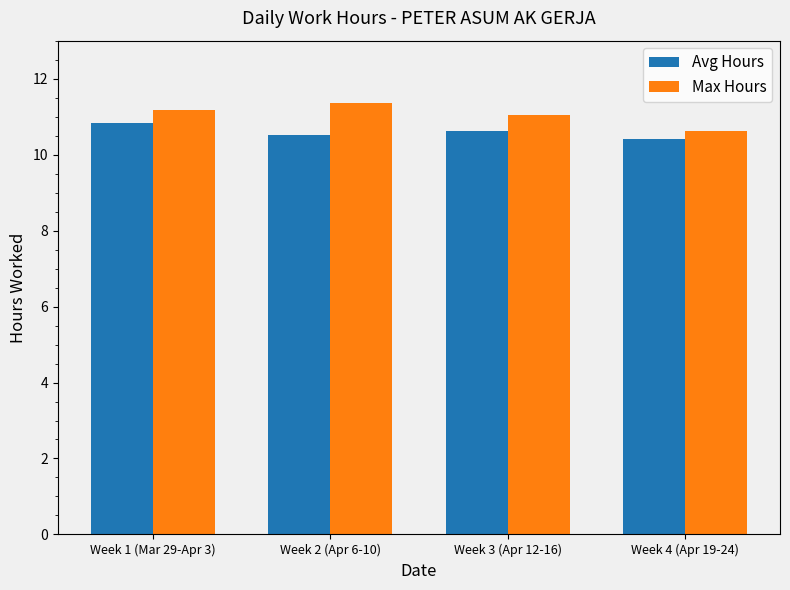

The Avg Hours series shows 7.0 at Week 4 (Apr 19-24). True or false?

False